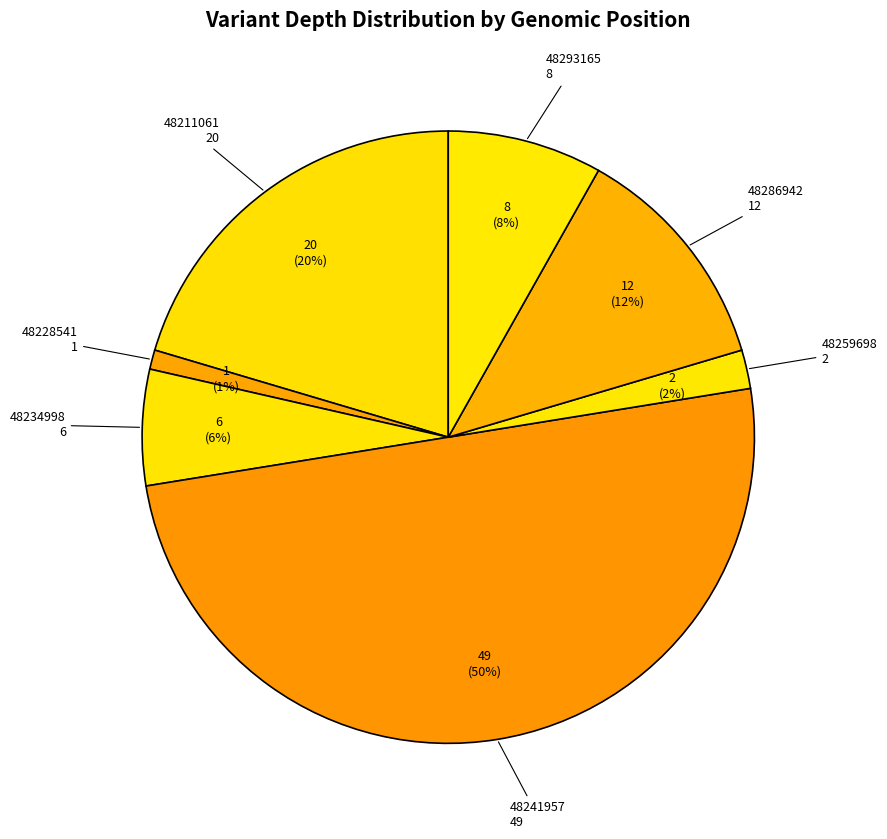

Between 48211061 and 48286942, which is larger?

48211061